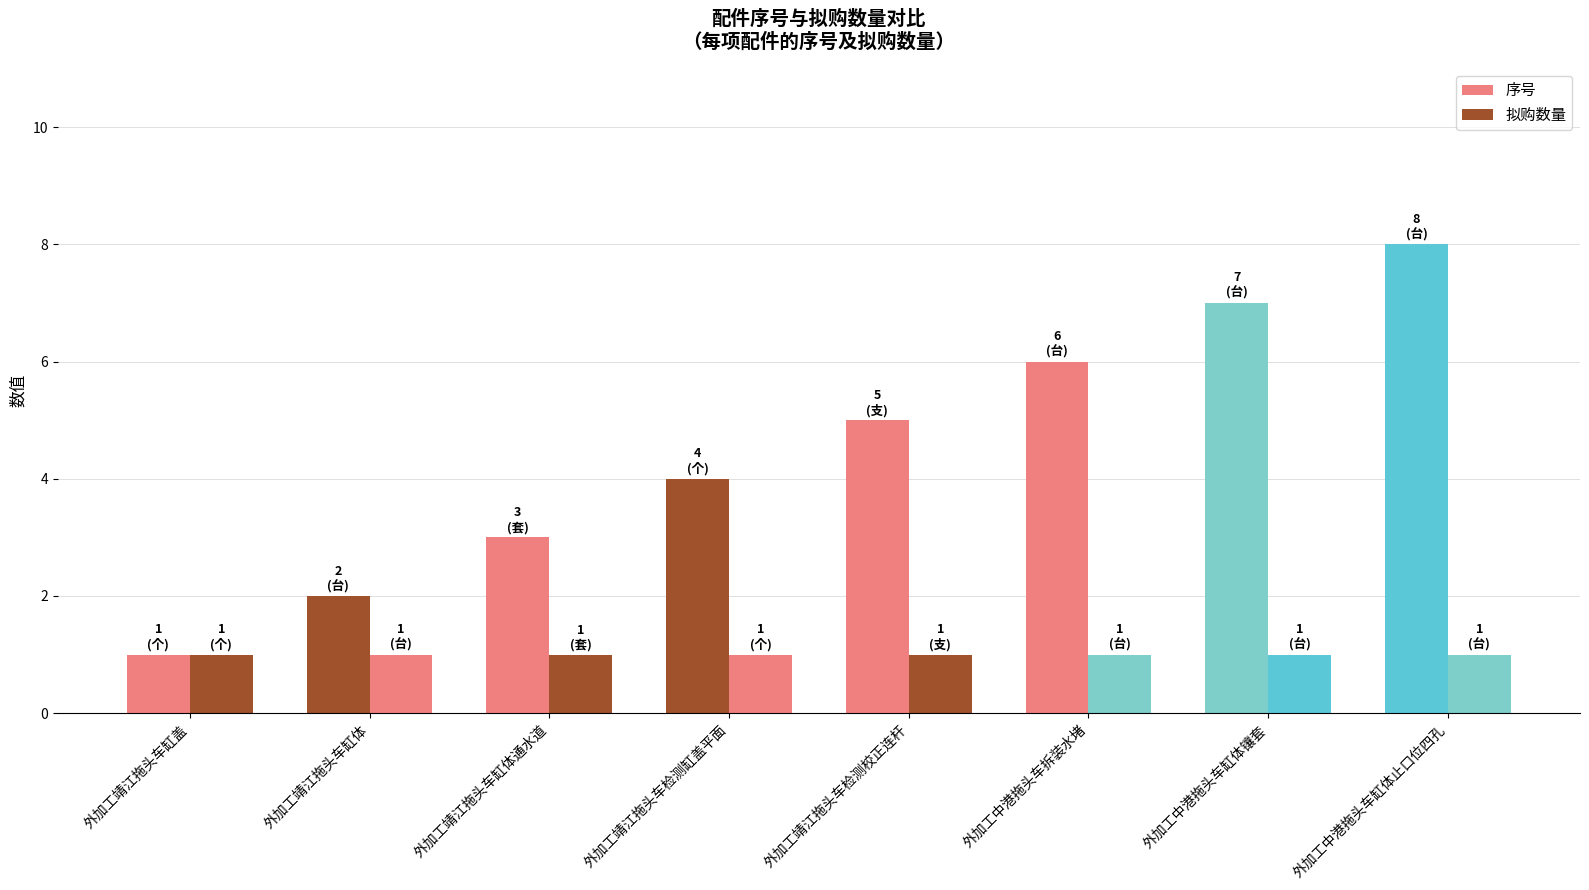

Are the bars horizontal?

No